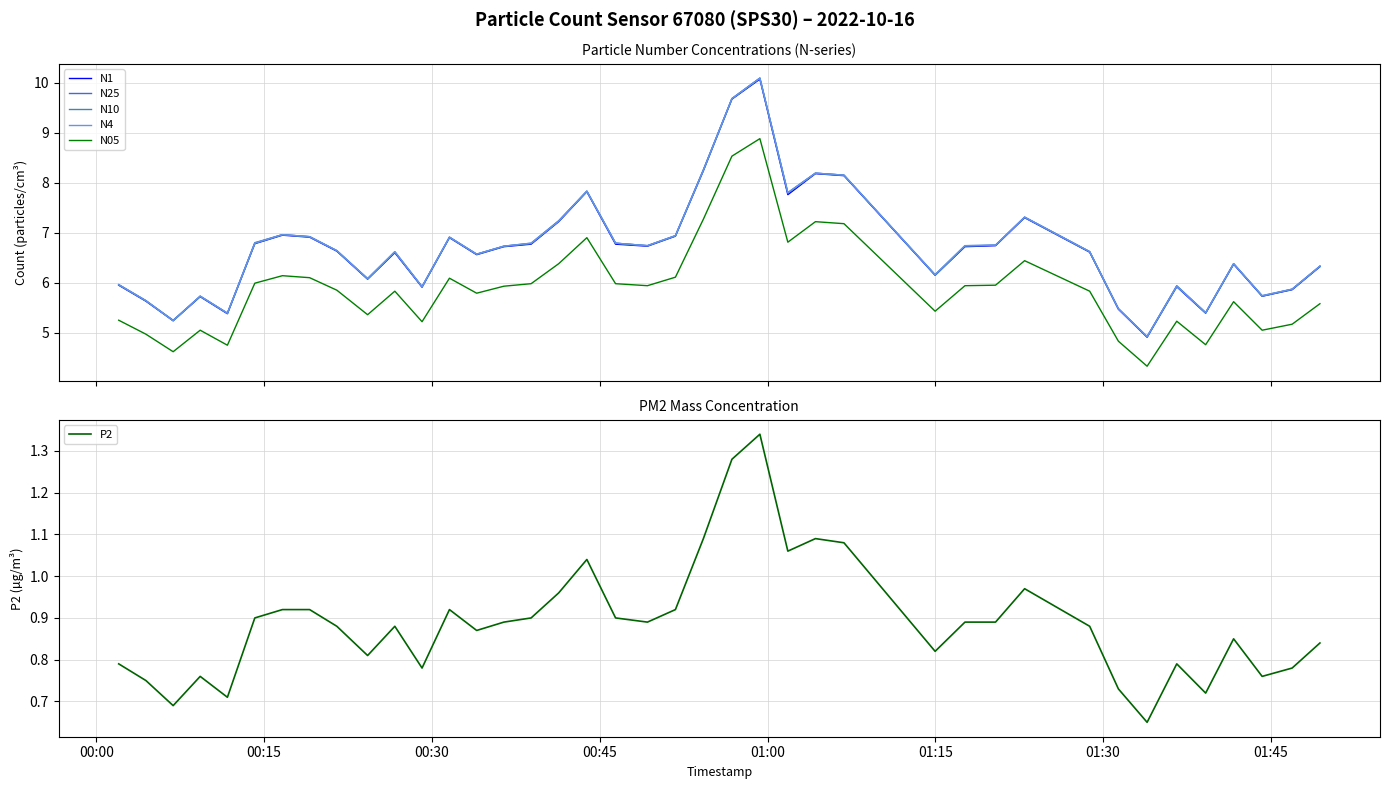

In N25, how many points are higher than both neighbors (excluding endpoints)?

10